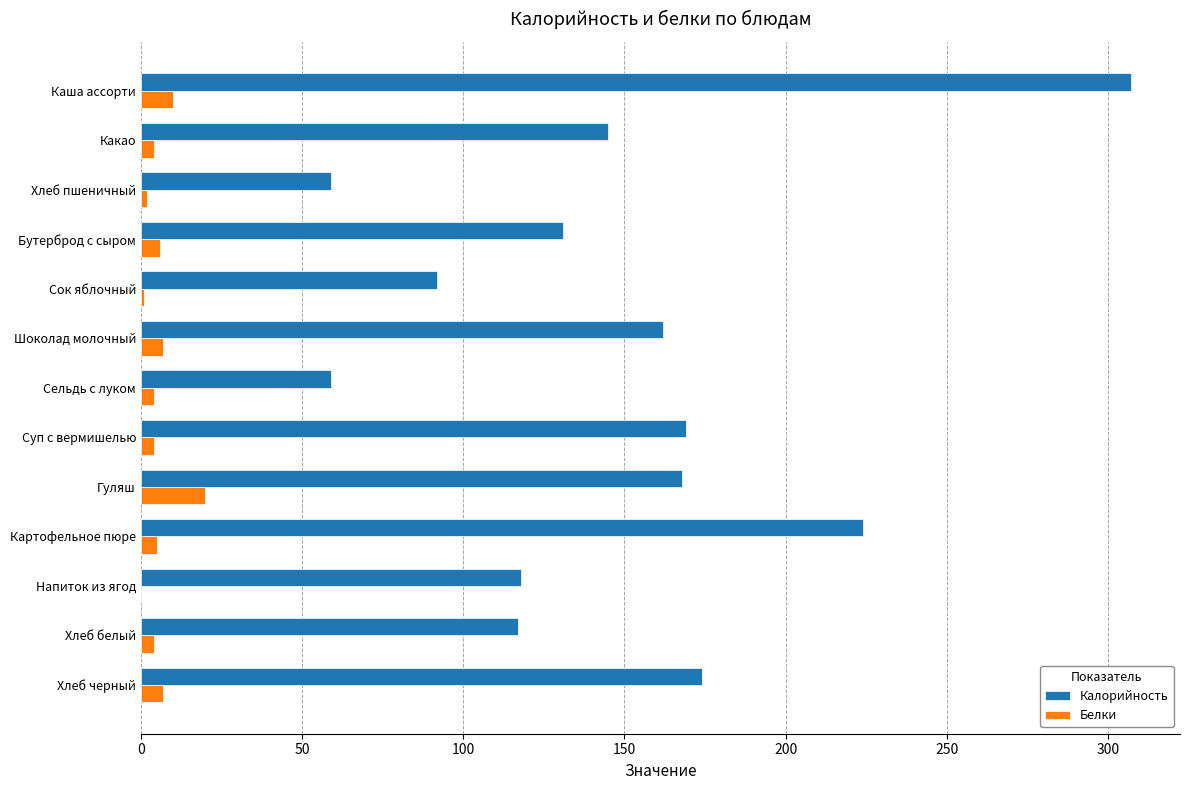

Count the number of data series in this chart.

2